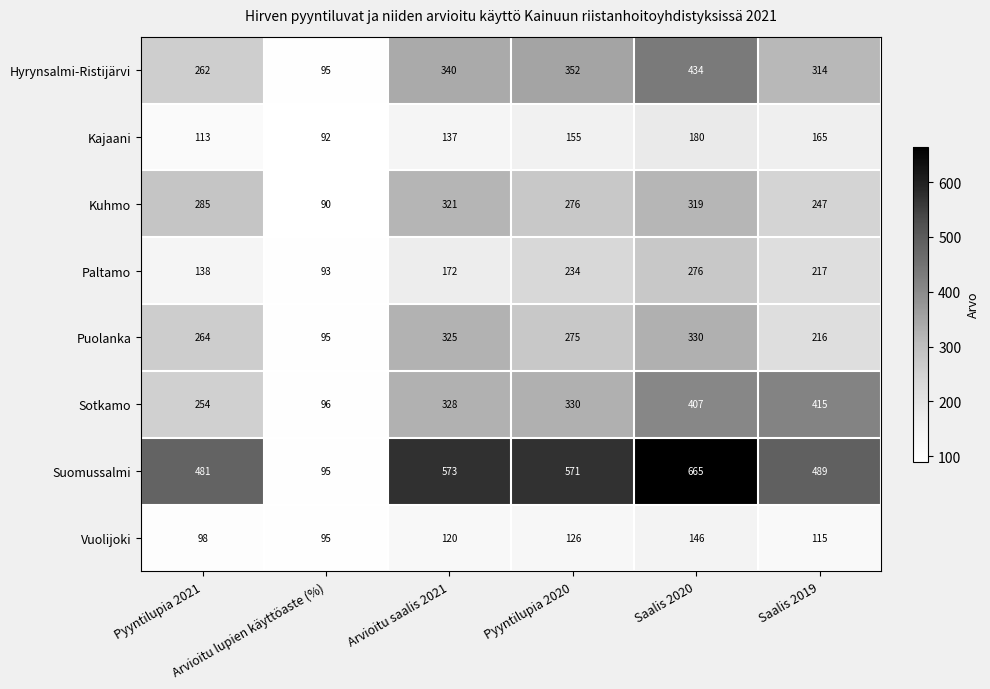

What is the difference between the highest and lowest values at Saalis 2019?

374